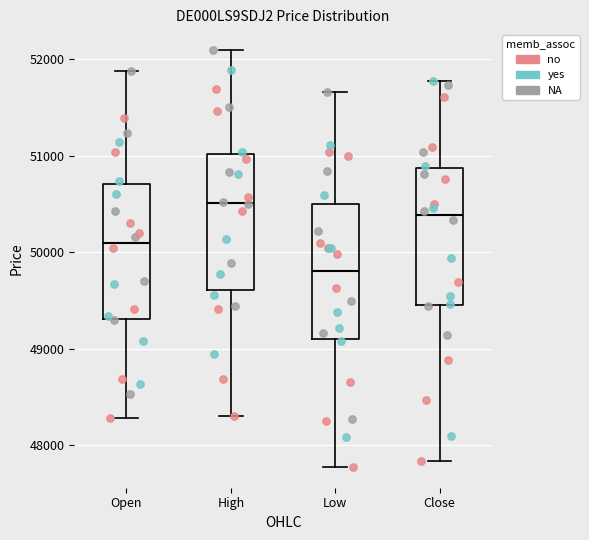

Reading left to right, read every box against the y-axis: the position of its median line, the range the box covers, and the ends of its whiskers. The values are not printed on the chart, so give them approximately, as read against the axis.

Open: median 50100, box 49300 to 50700, whiskers 48300 to 51900
High: median 50500, box 49600 to 51000, whiskers 48300 to 52100
Low: median 49800, box 49100 to 50500, whiskers 47800 to 51700
Close: median 50400, box 49400 to 50900, whiskers 47800 to 51800